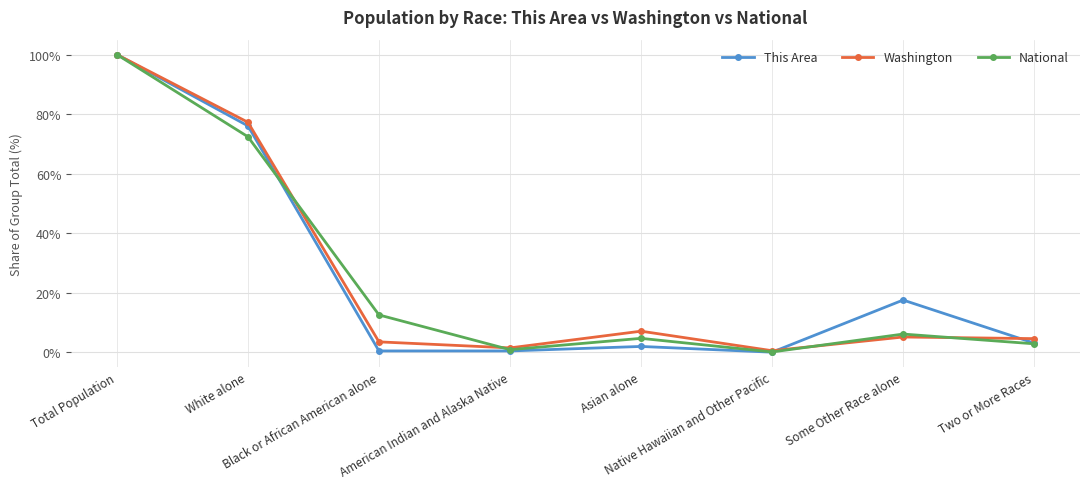

What position from the right is White alone?

7